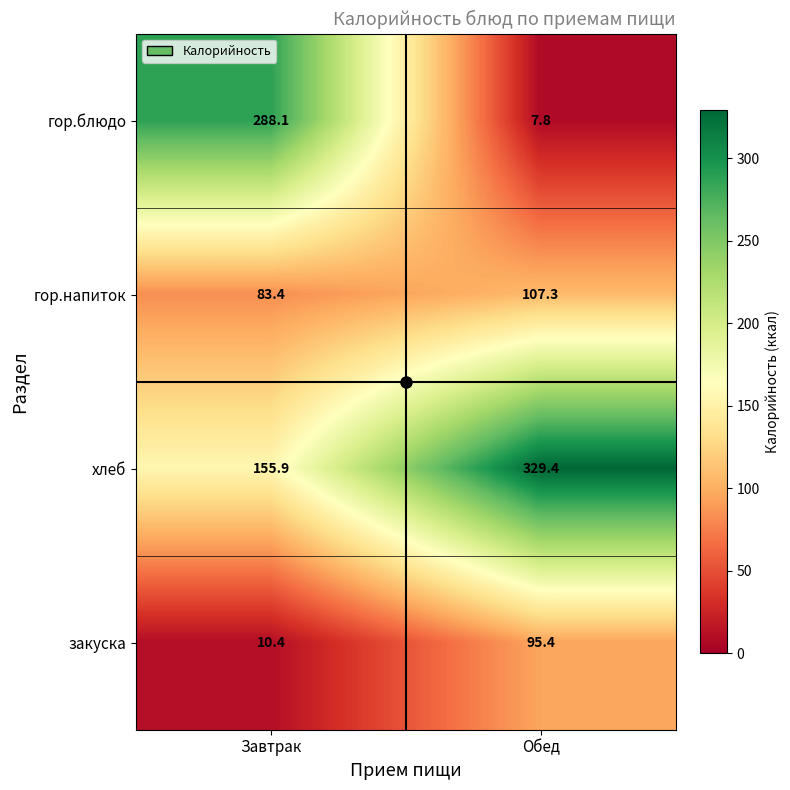

What is the approximate value of гор.напиток at Обед?

107.3